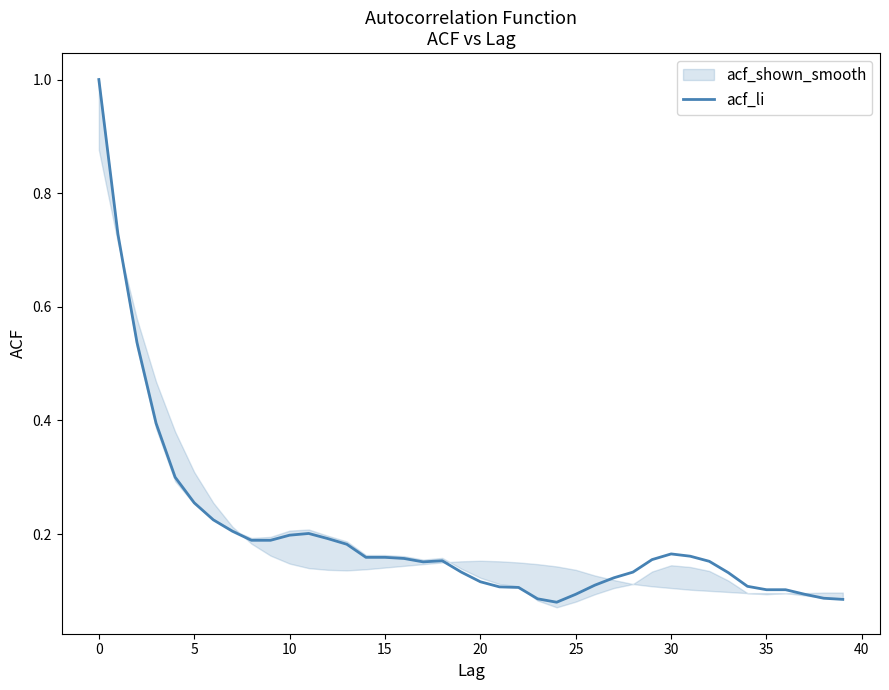

What is the label of the 21st point from the left?

20